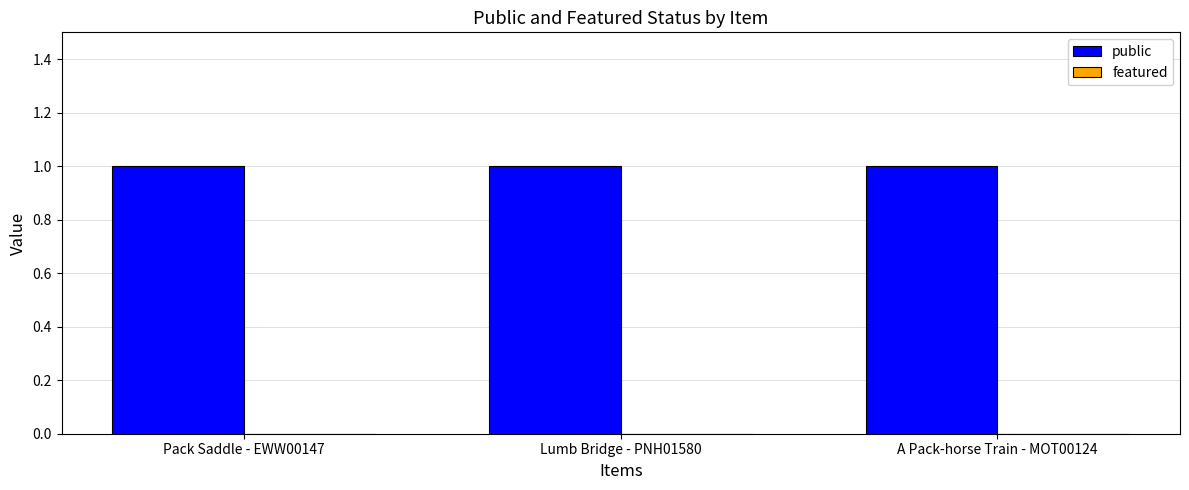

What is the maximum value for public?

1